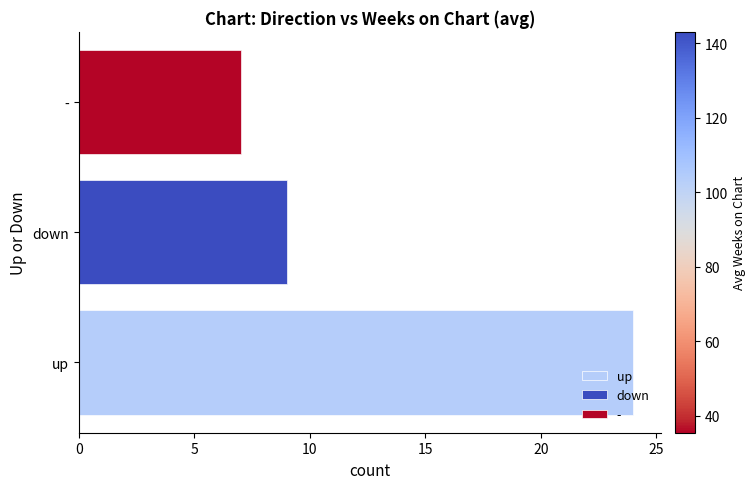

Which has a higher value, down or up?

up